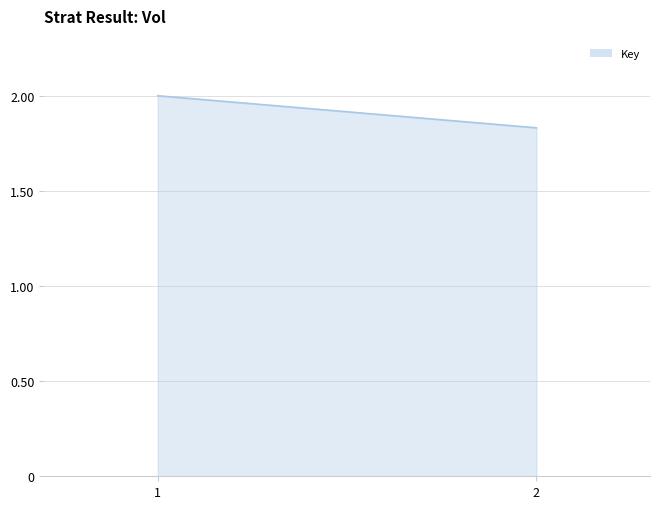

How many data points does each series have?

2